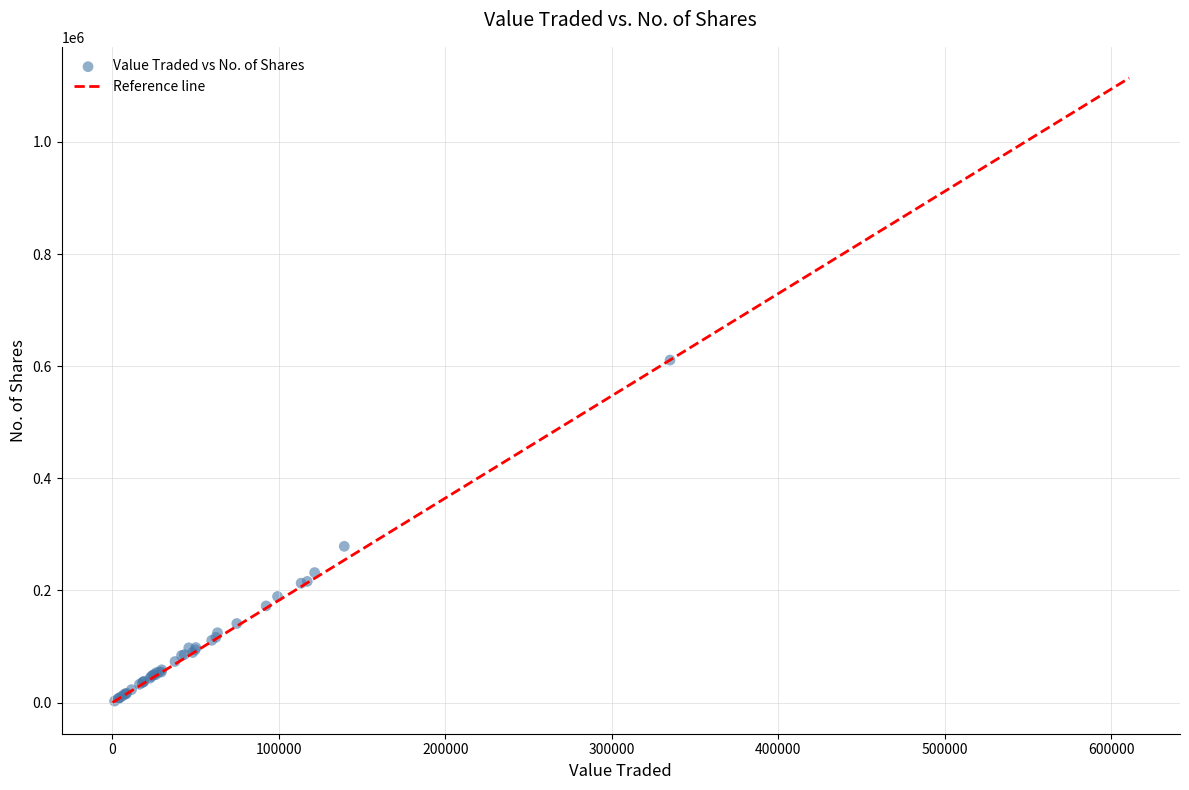

What Y value in the scatter plot is closest to 306711?

278620